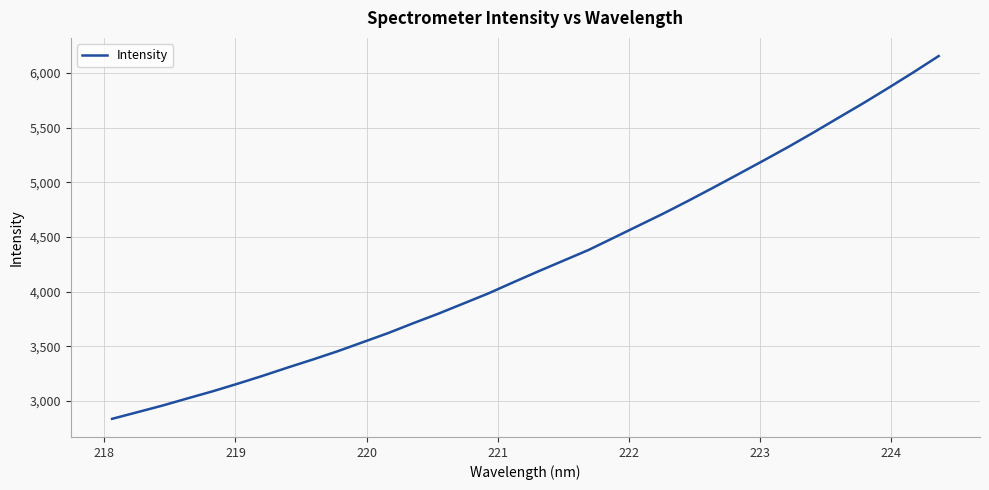

Count the number of data series in this chart.

1